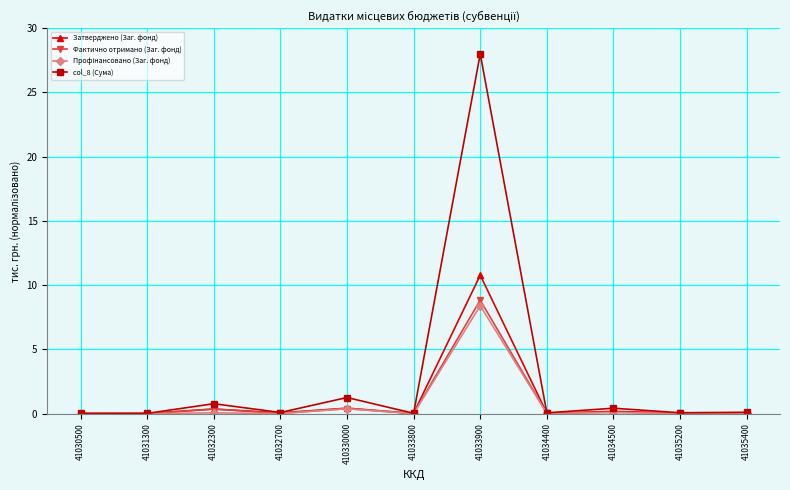

Which series has the largest total across all categories?

col_8 (Сума)